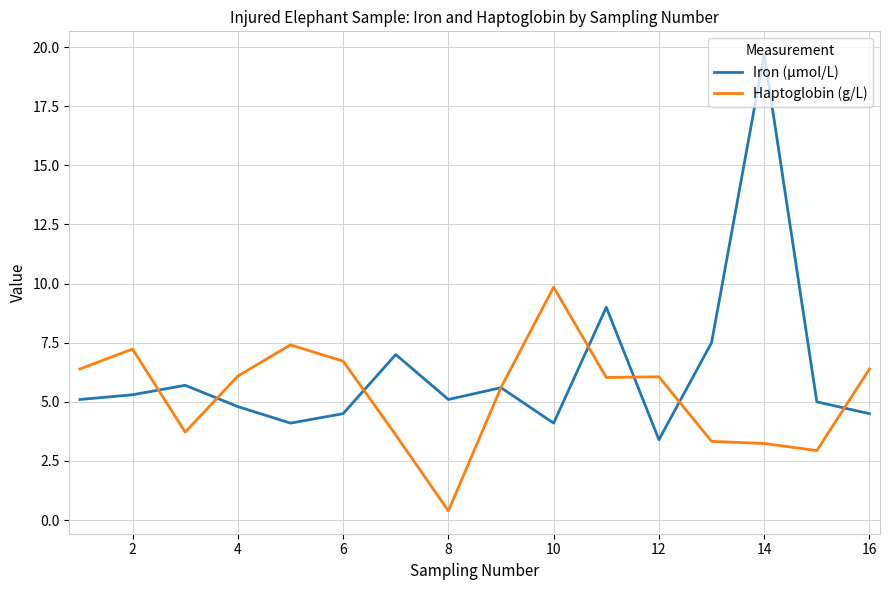

Which series has the widest spread of values?

Iron (µmol/L)